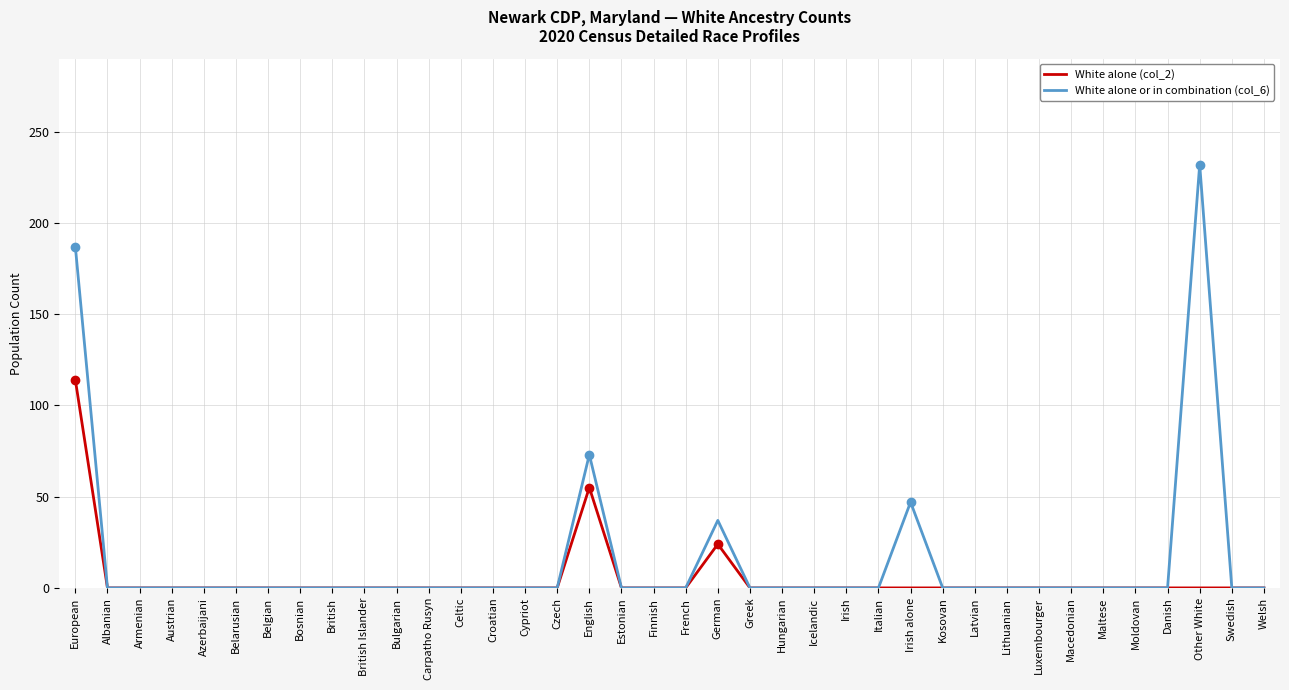

What is the average value of the White alone (col_2) series?

5